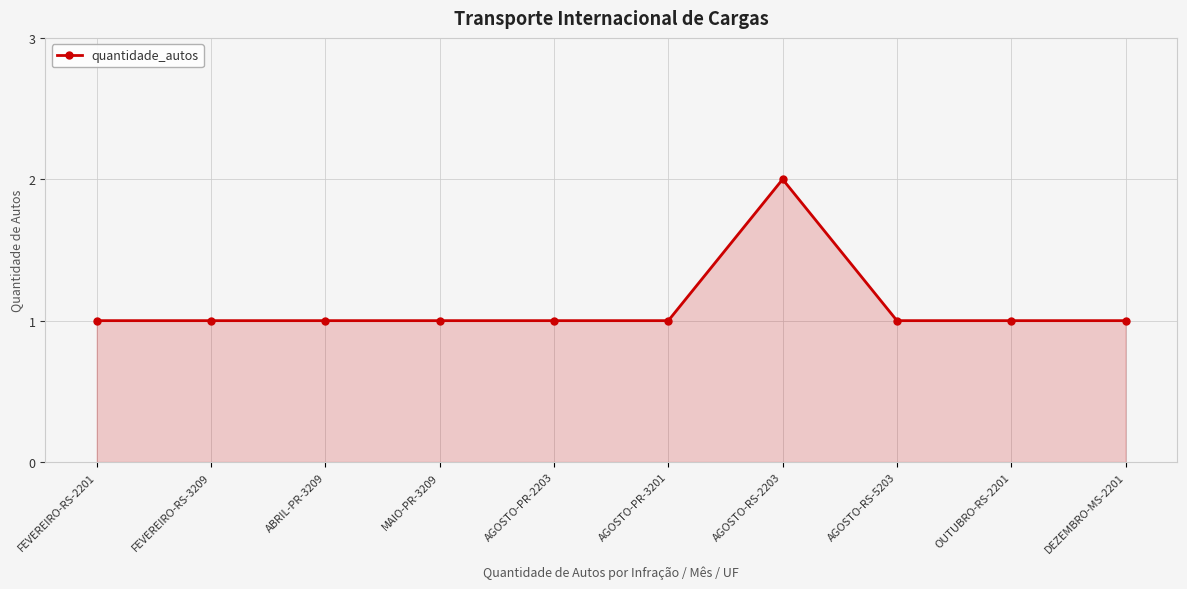

What is the value of the 3rd point from the left?

1